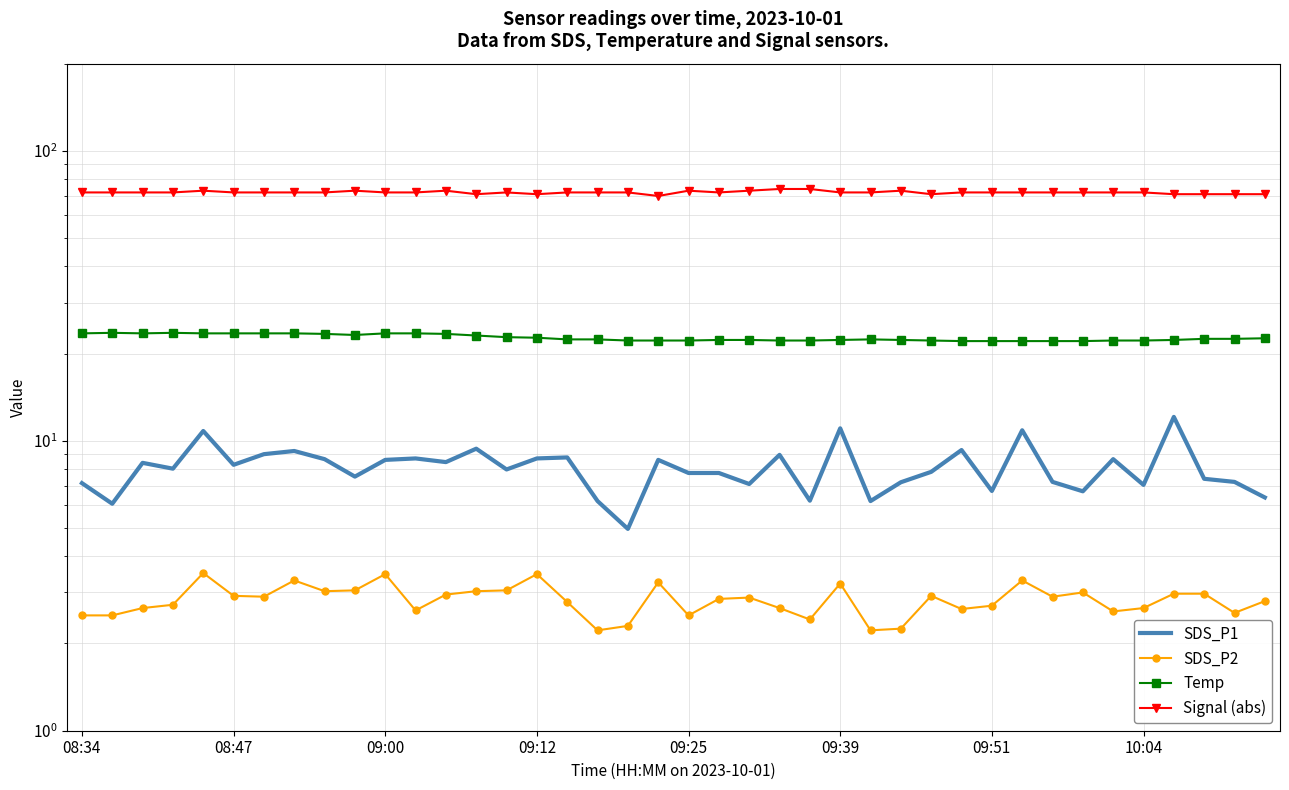

What are all the series names shown in the legend?

SDS_P1, SDS_P2, Temp, Signal (abs)